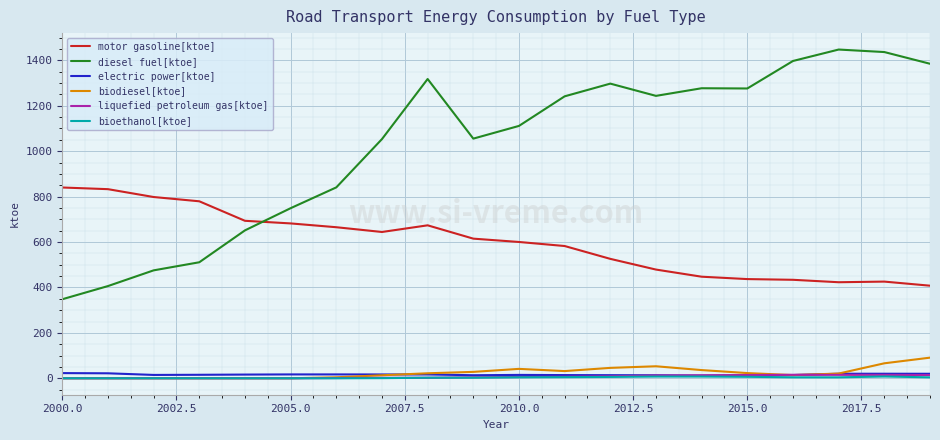

What is the difference between the second highest and minimum values in the electric power[ktoe] series?

10.2